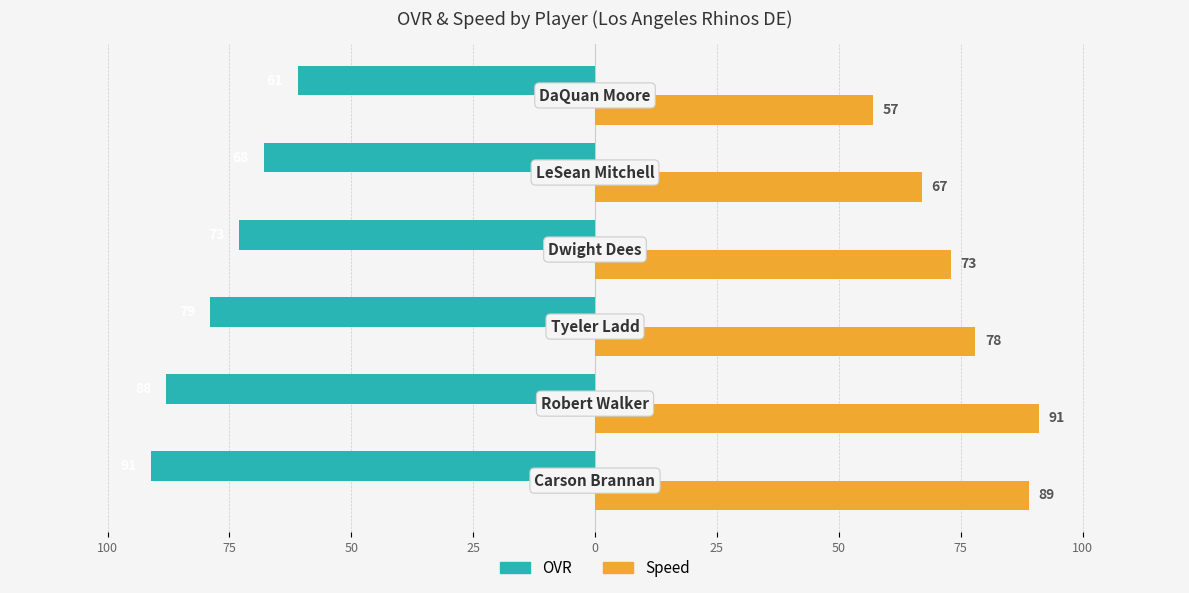

Count the OVR values in the range -88 to -68.

4